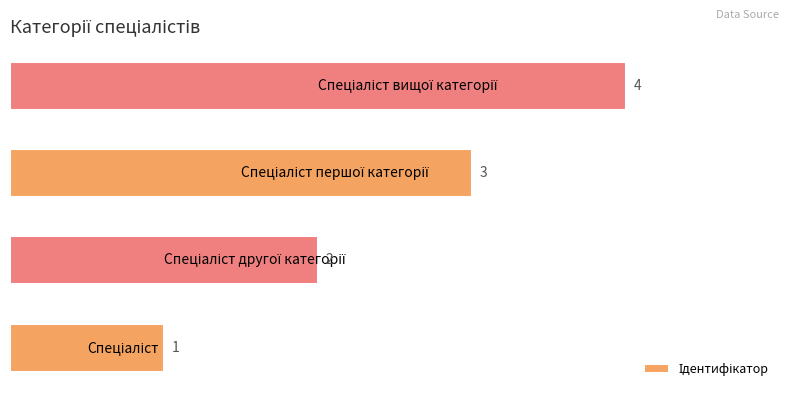

What is the maximum value shown in the chart?

4